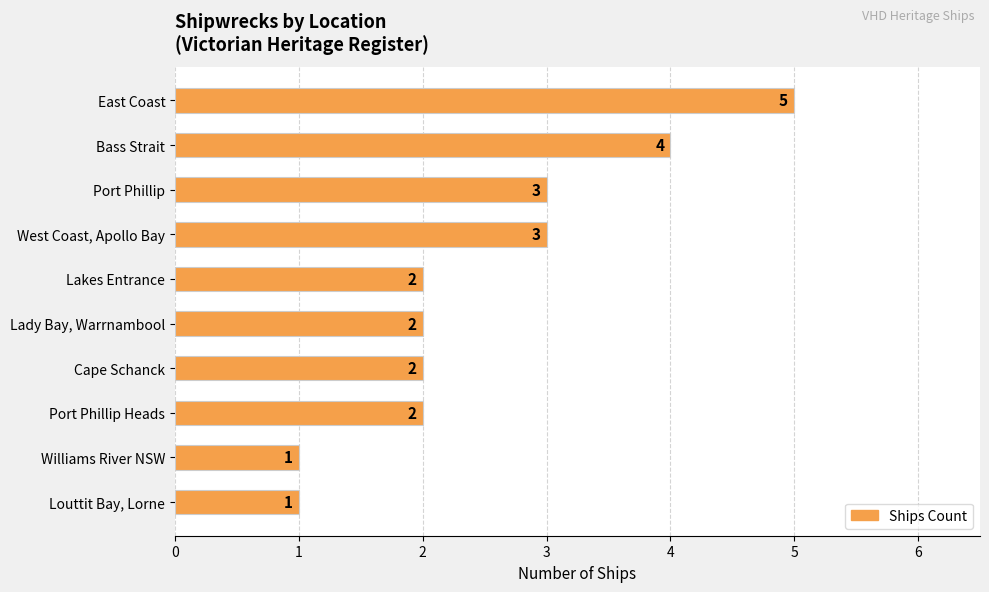

What is the difference between the maximum and second lowest values?

4